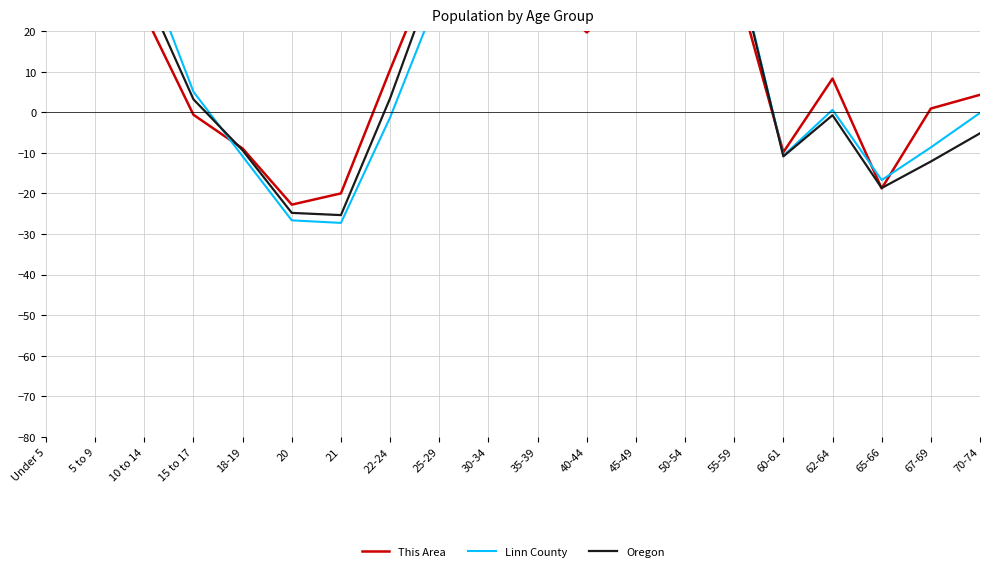

In Oregon, how many points are higher than both neighbors (excluding endpoints)?

4